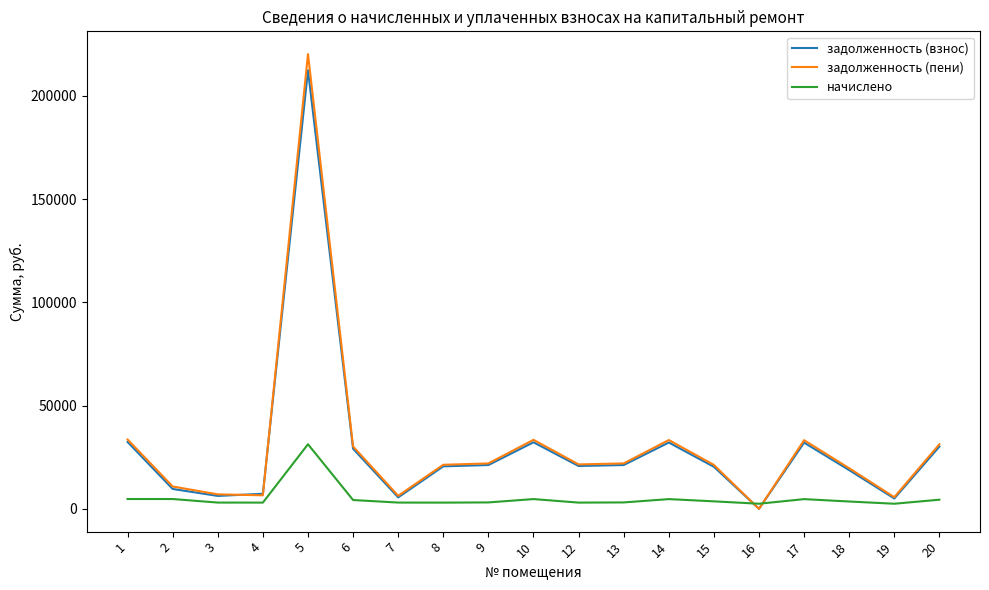

Is the value of задолженность (пени) at 18 greater than the value of начислено at 8?

Yes